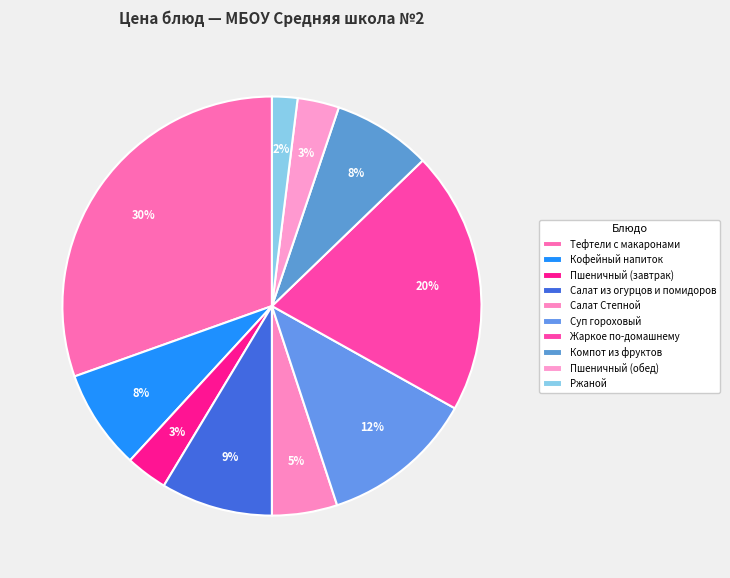

Does Пшеничный (завтрак) account for over 50% of the chart?

No